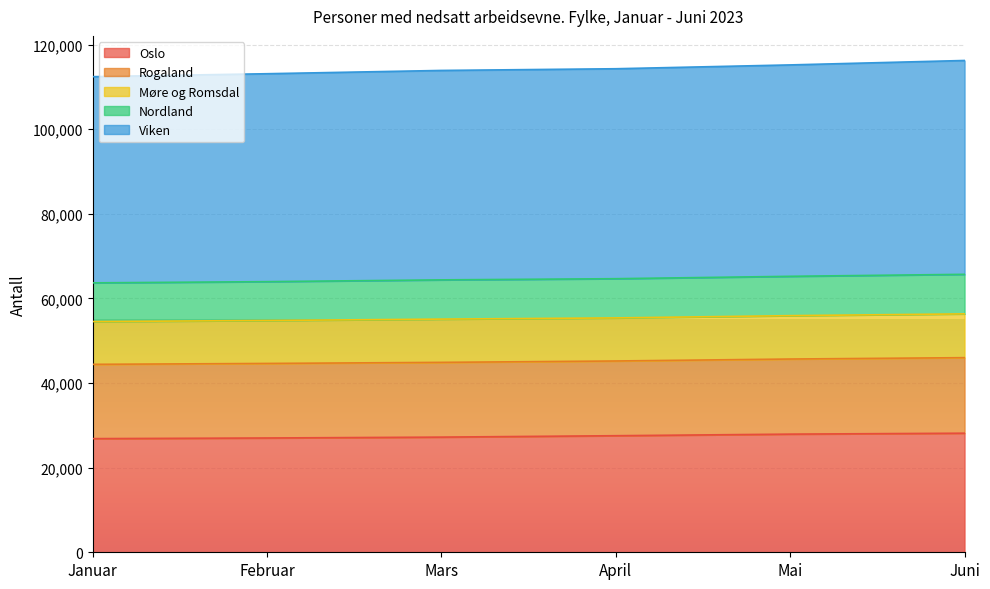

What is the maximum value for Oslo?

28152